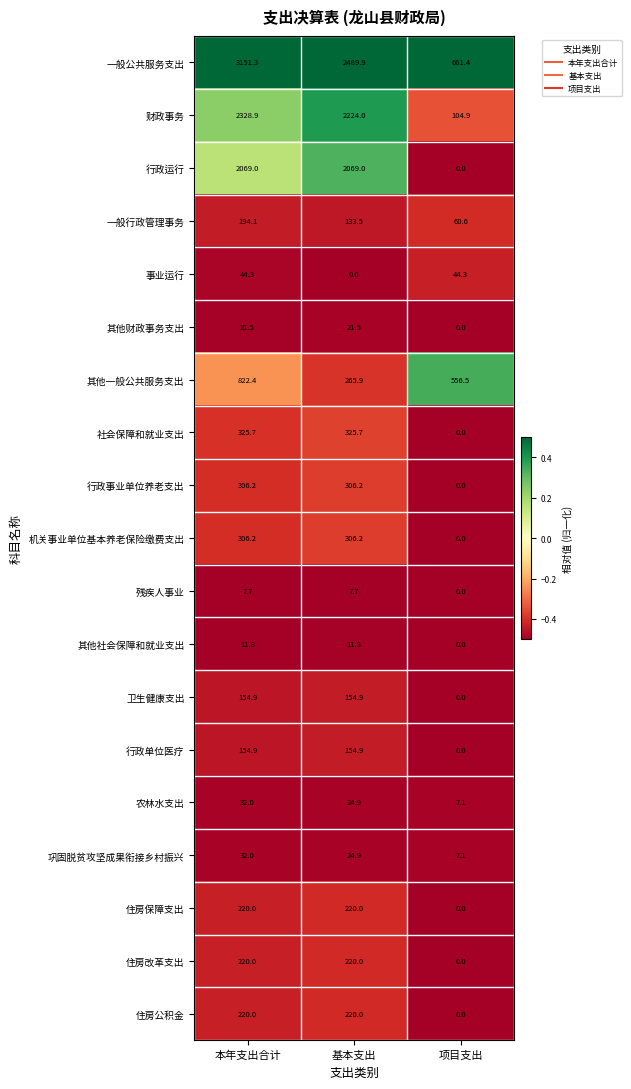

Is the value of 住房改革支出 at 基本支出 greater than the value of 事业运行 at 基本支出?

Yes